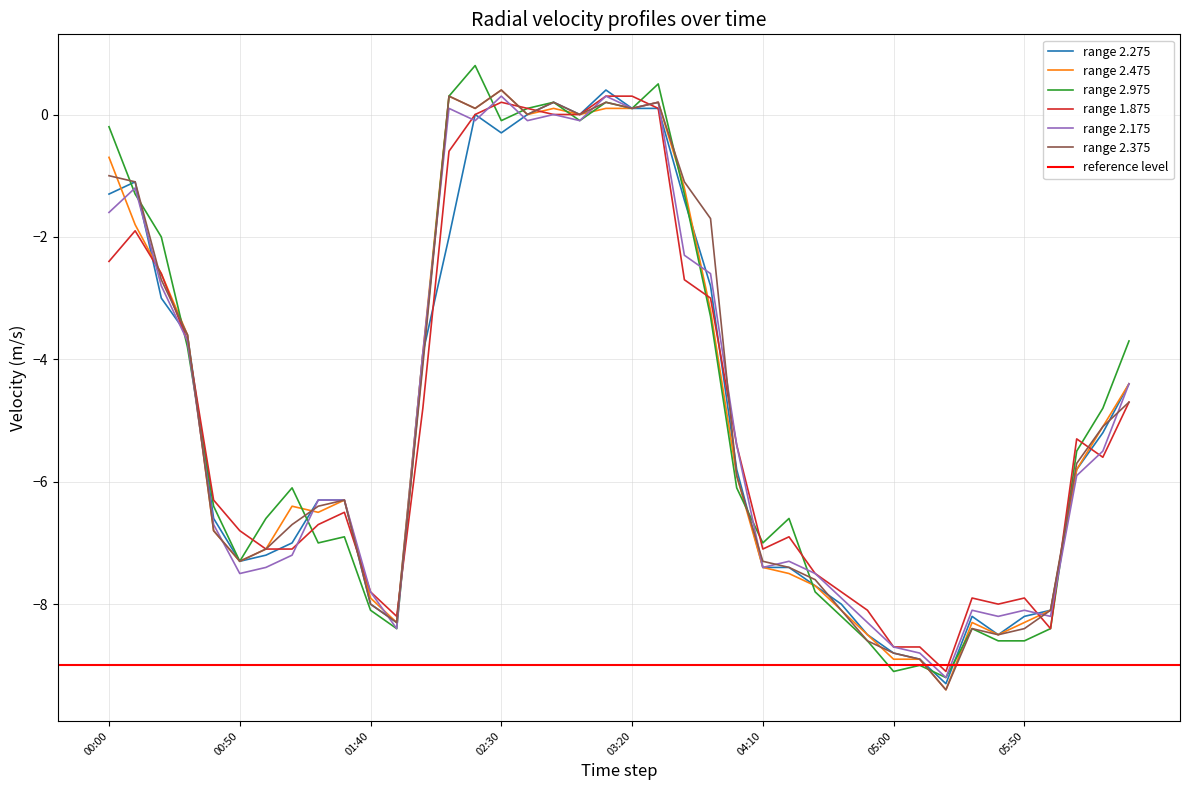

Read the range 1.875 value at 04:10.

-7.1